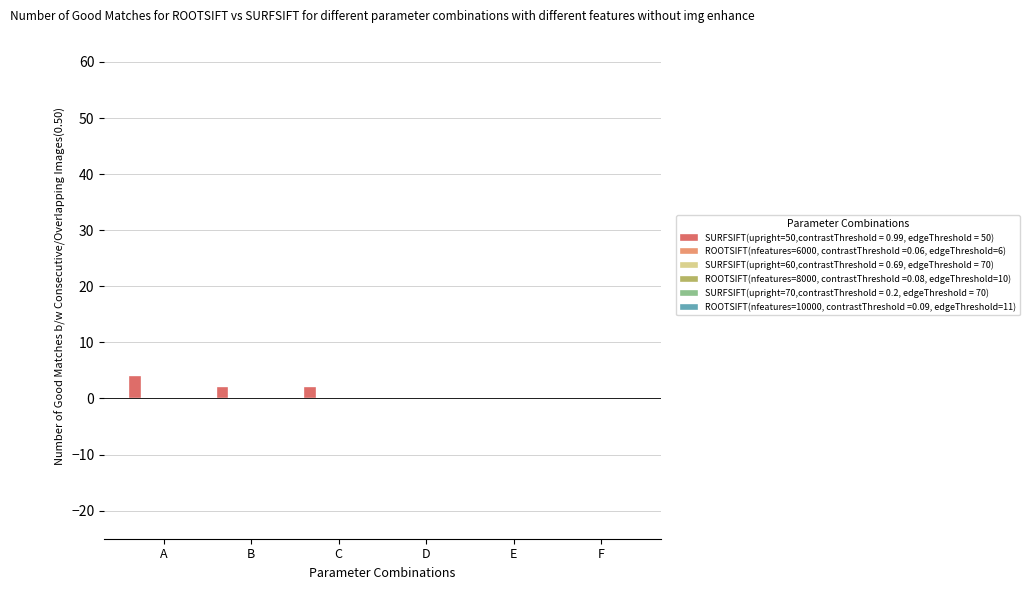

What is the greatest value displayed?

4